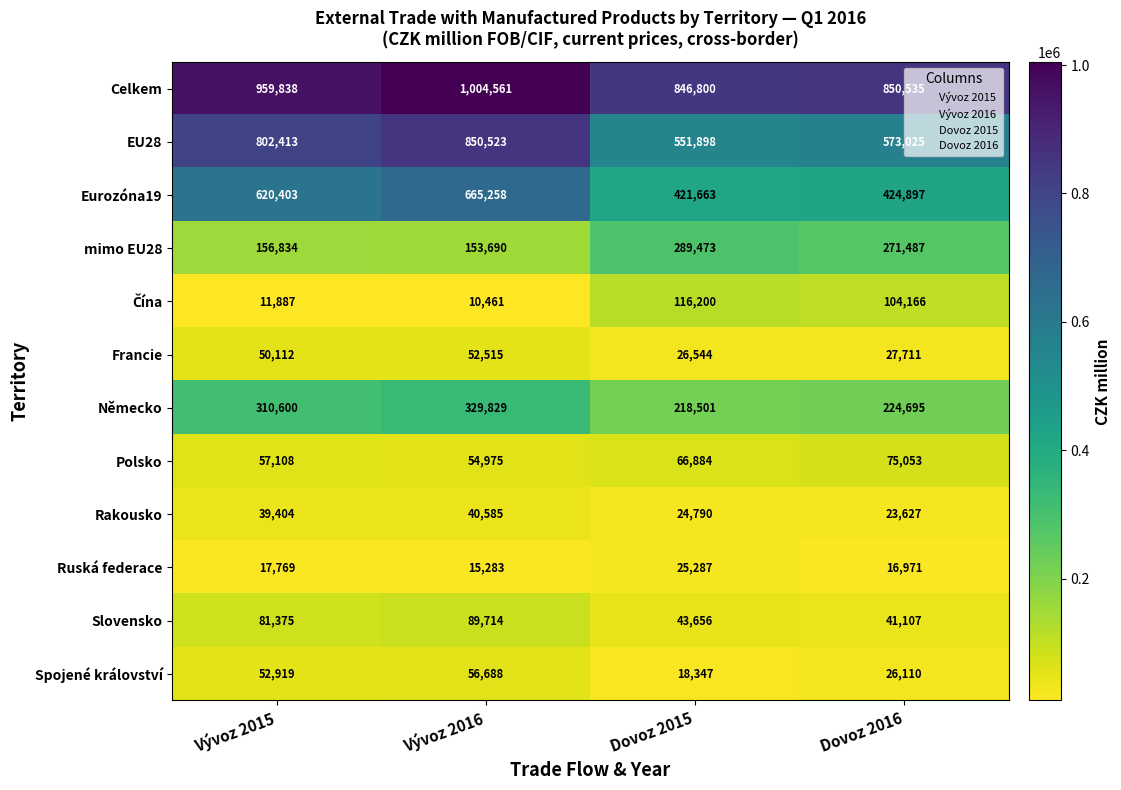

What is the difference between the highest and lowest values at Vývoz 2015?

947951